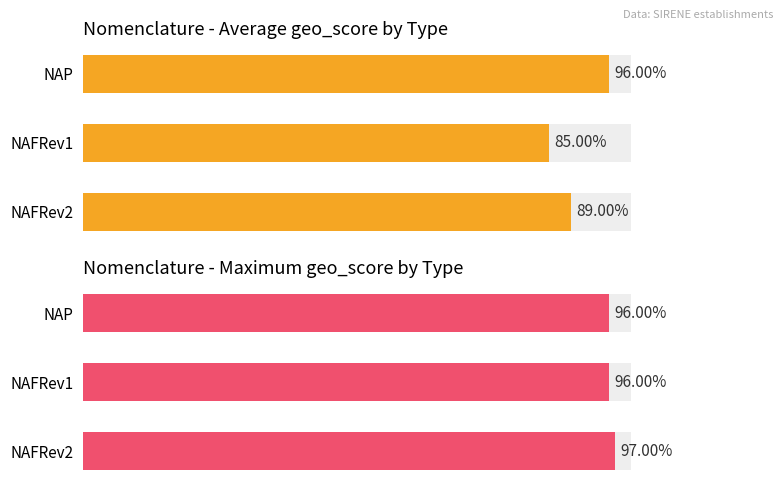

Which series has the largest total across all categories?

Maximum geo_score